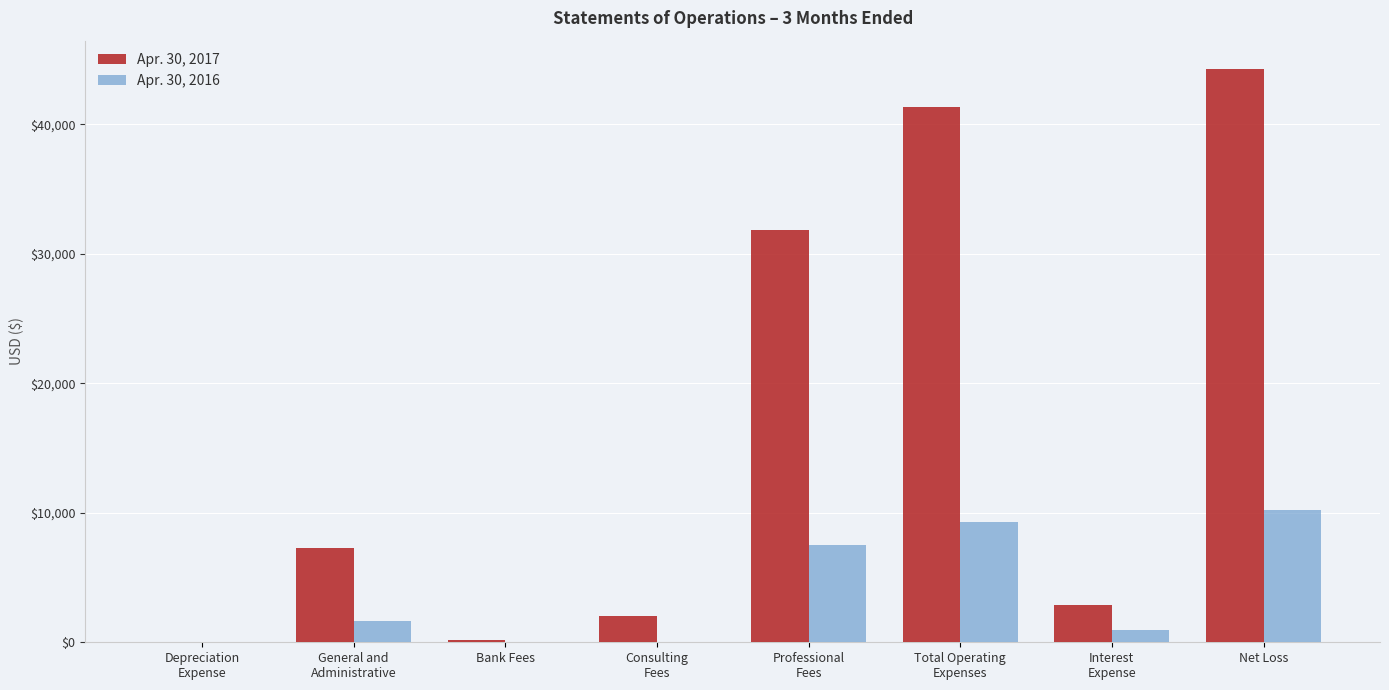

Is it true that Apr. 30, 2016 equals -5708 at Bank Fees?

False